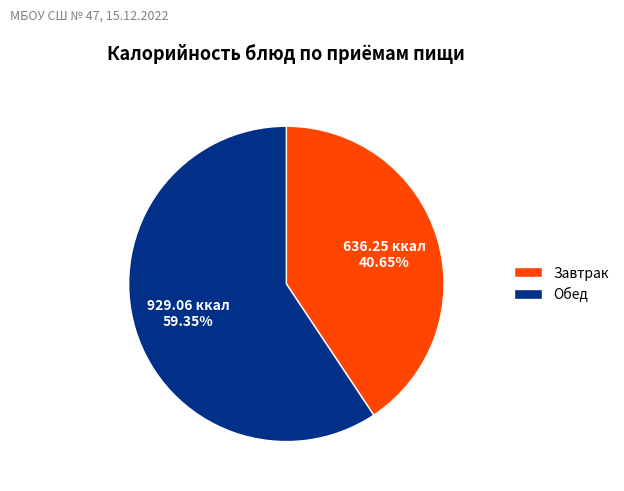

How many segments does this pie chart have?

2